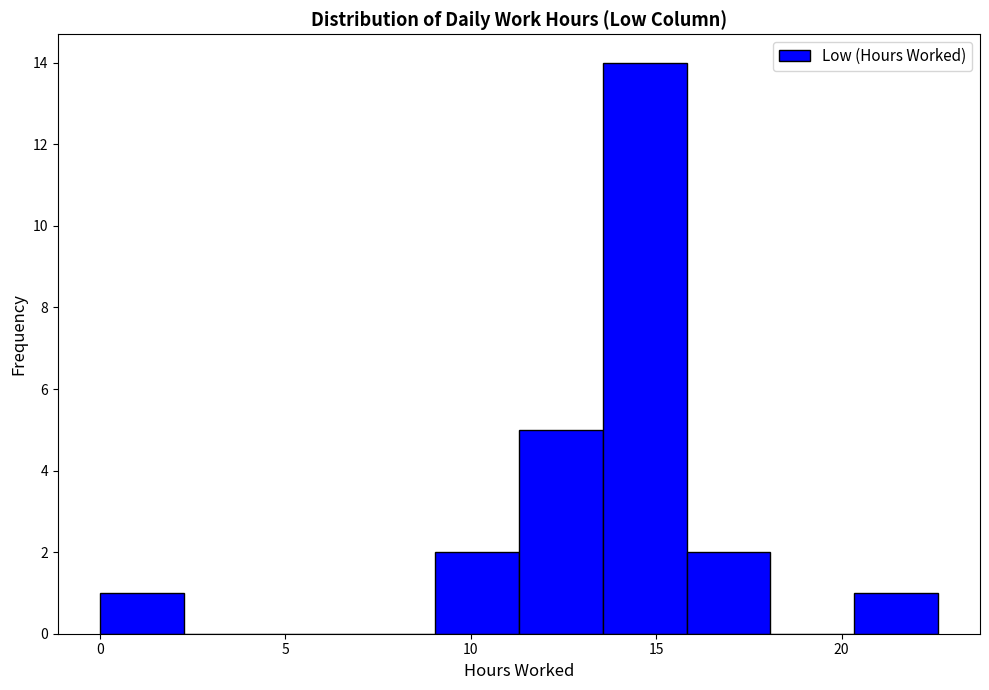

Which range on the x-axis has the tallest bar?

13.5 to 16.0